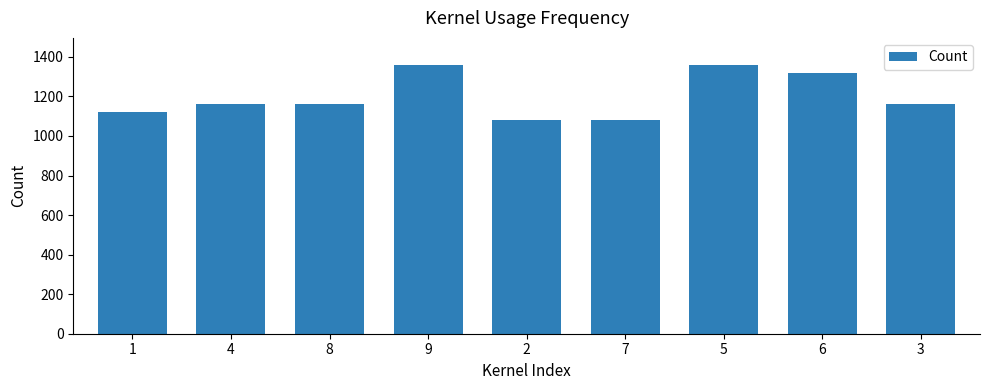

What value does the data have at 7, to the nearest 5?

1080